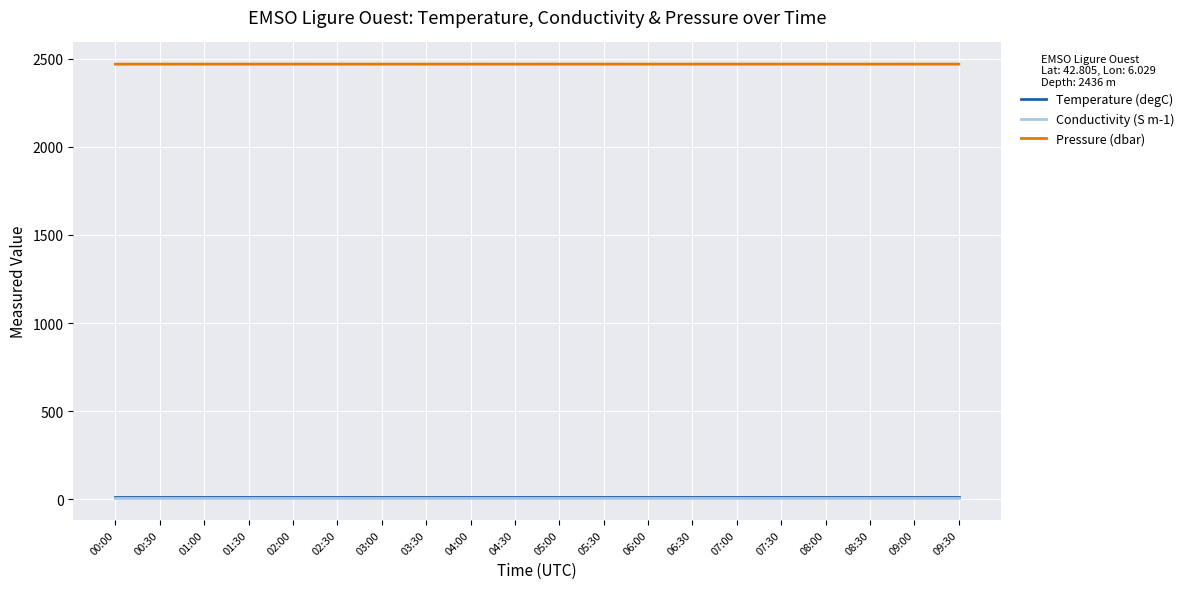

What is the minimum value for Pressure (dbar)?

2469.8